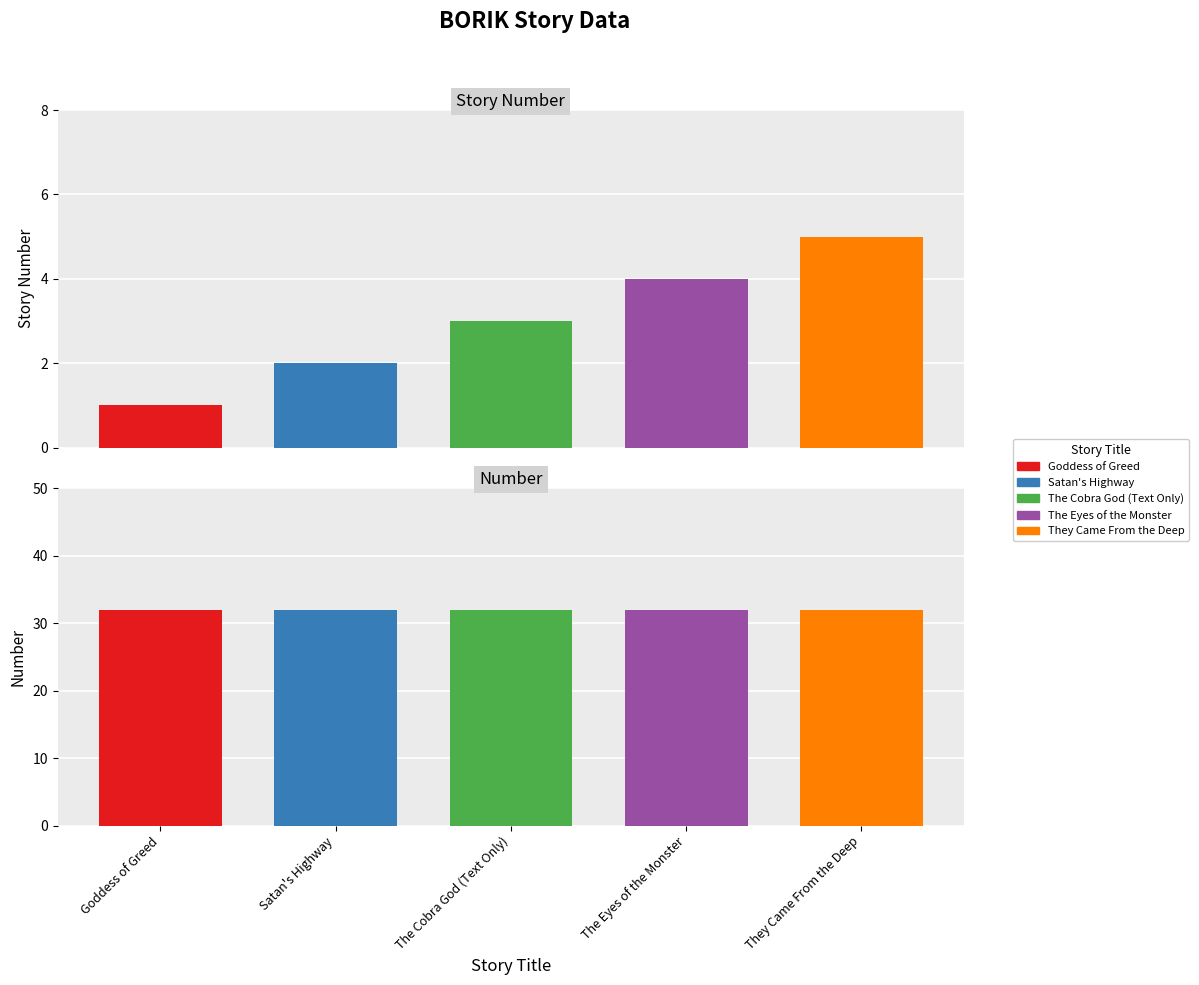

Between Satan's Highway and Goddess of Greed, which is larger?

Satan's Highway